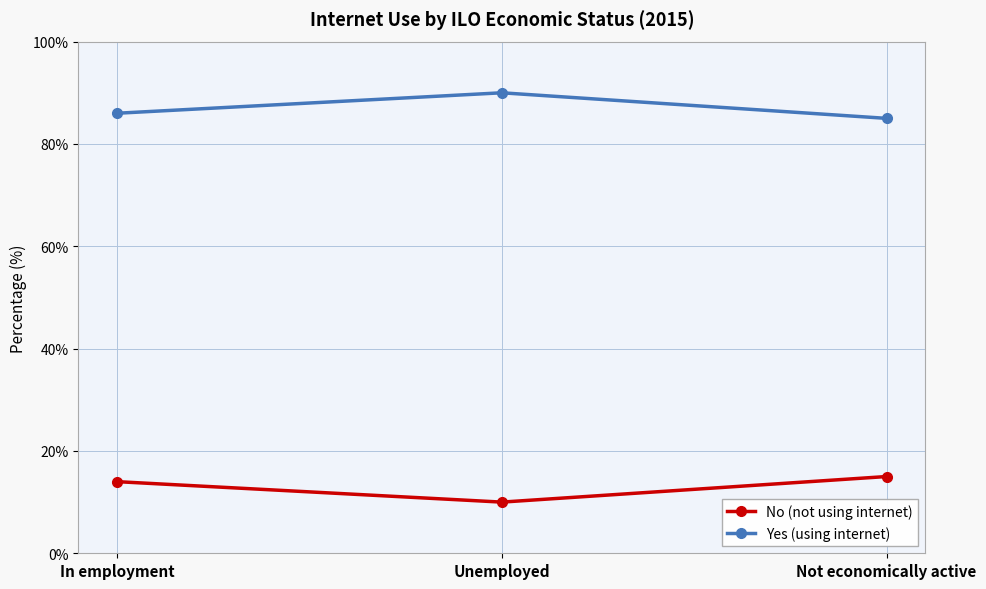

Reading left to right, what are all the values shown in this chart?

No (not using internet): 14	10	15
Yes (using internet): 86	90	85